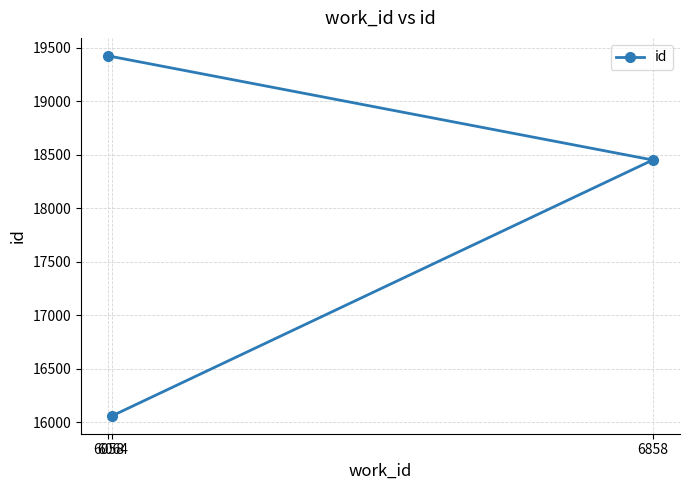

What is the difference between the maximum and minimum values?

3363